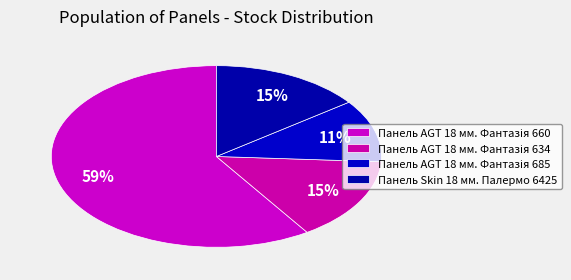

How many segments does this pie chart have?

4